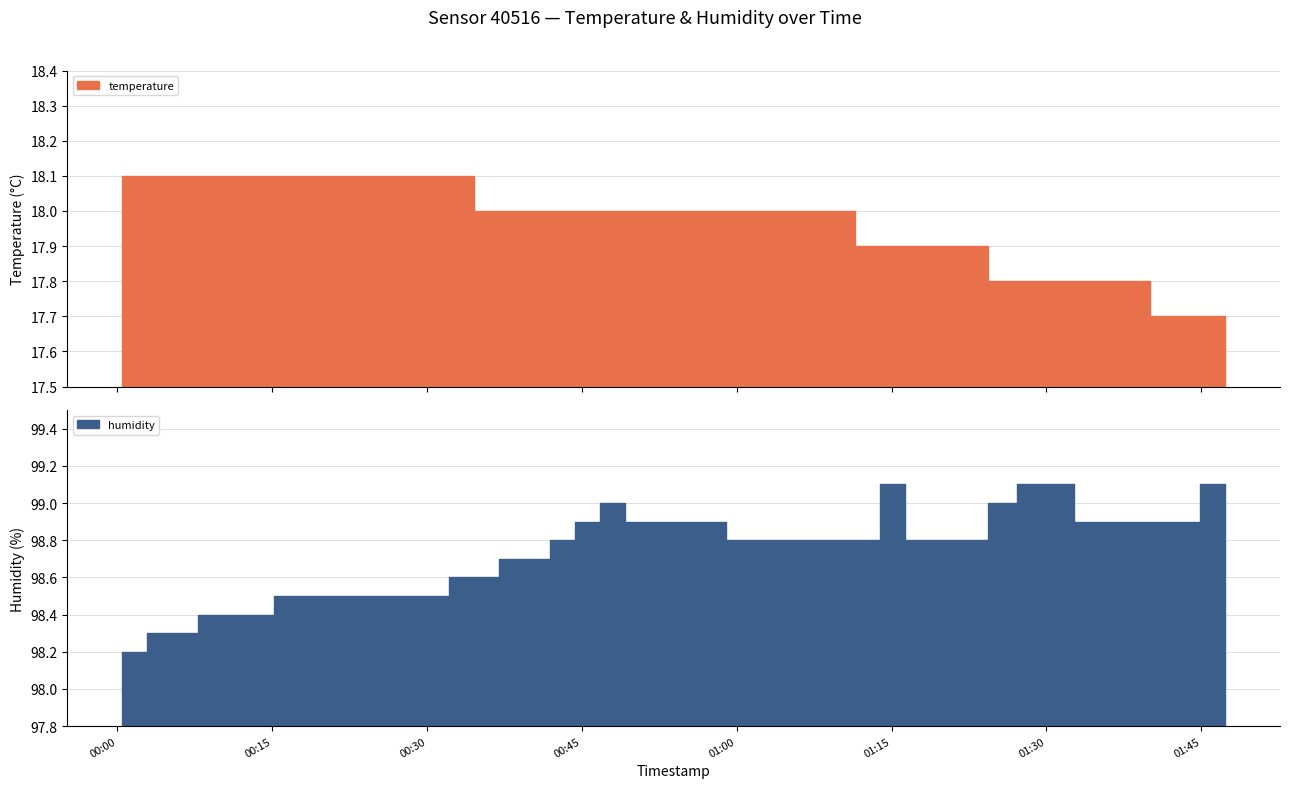

Rank the series at 2023-07-31T00:05:21 from lowest to highest value.

temperature, humidity